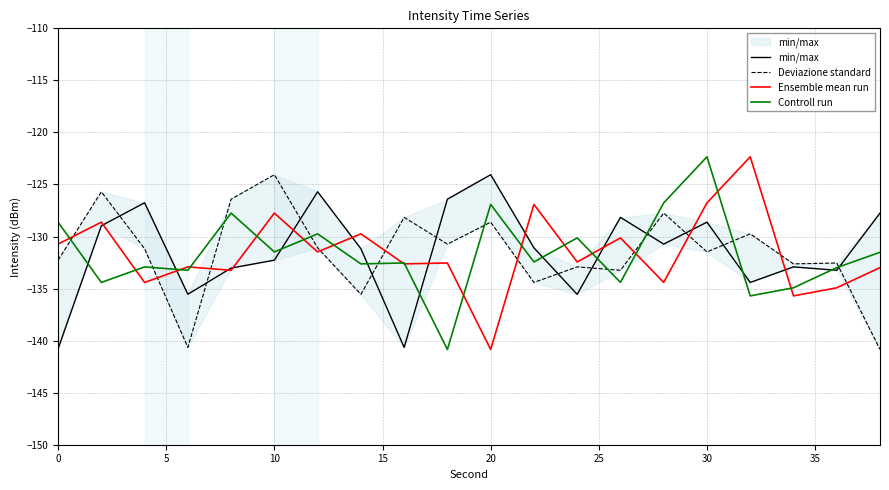

Which category has the highest value in the Controll run series?

30